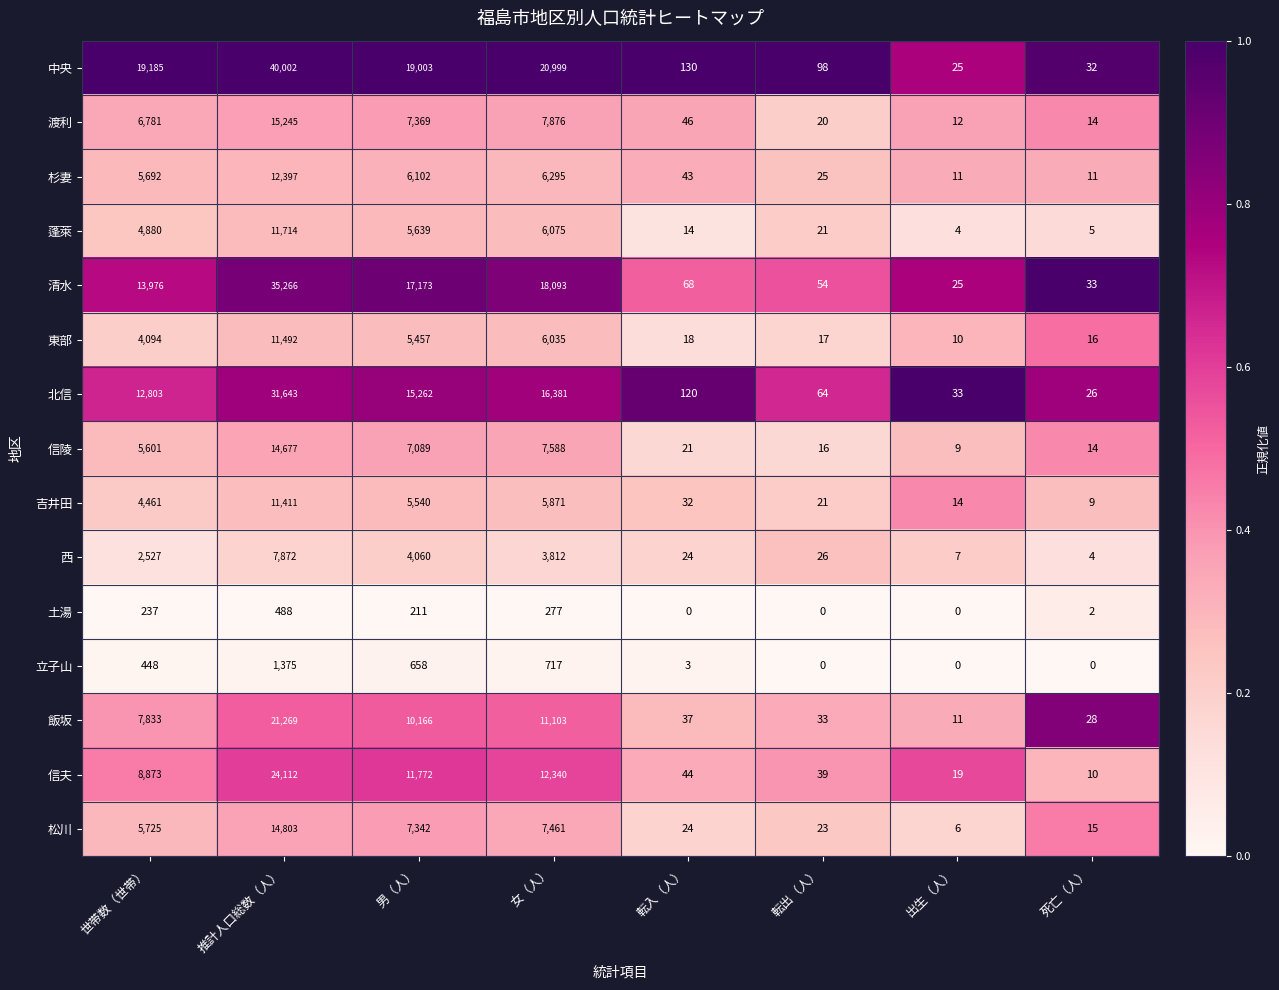

At which category is the sum across all series the highest?

推計人口総数（人）